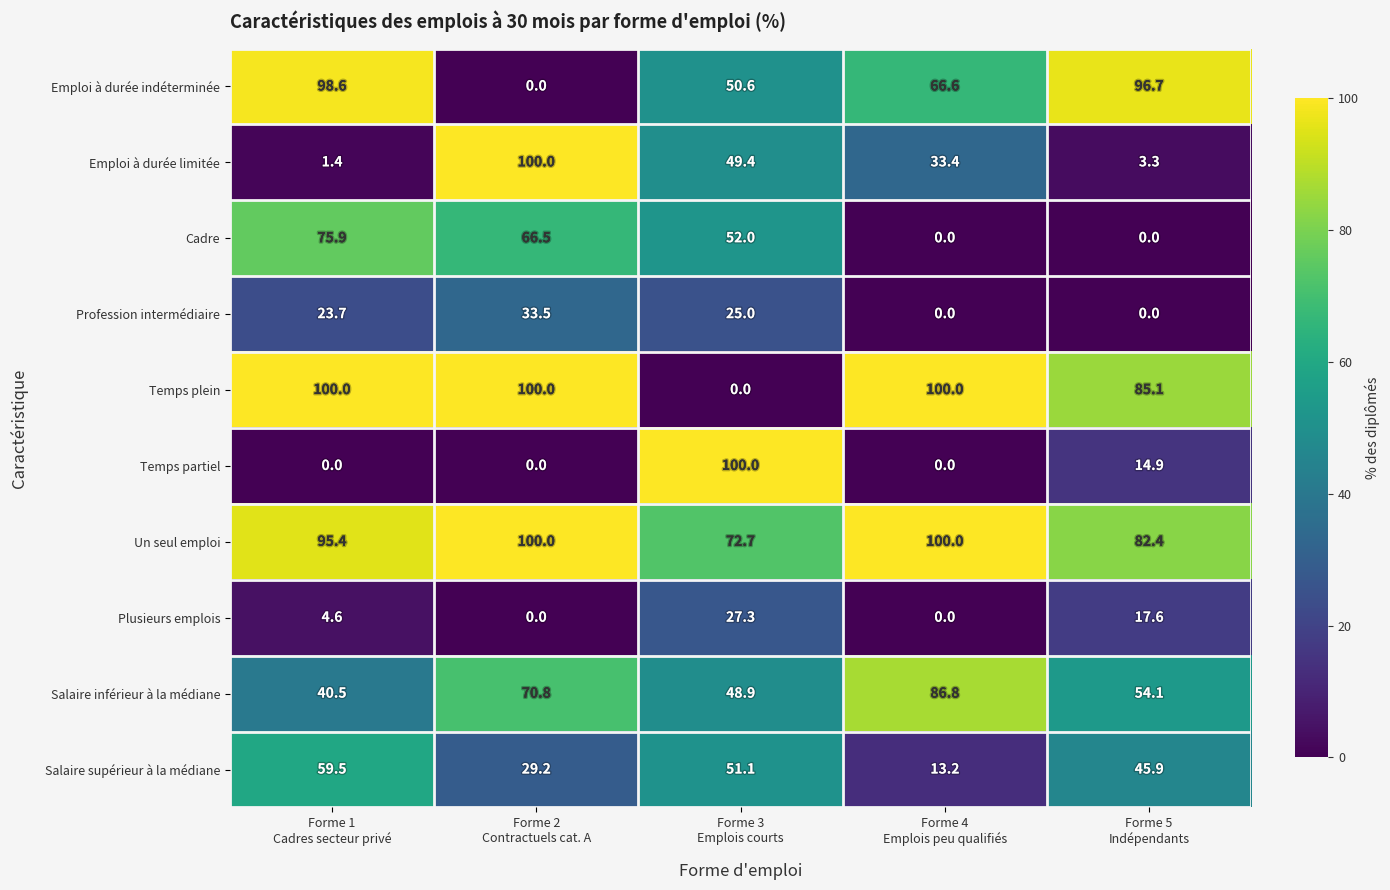

What is the difference between the highest and lowest values at Forme 1
Cadres secteur privé?

100.0